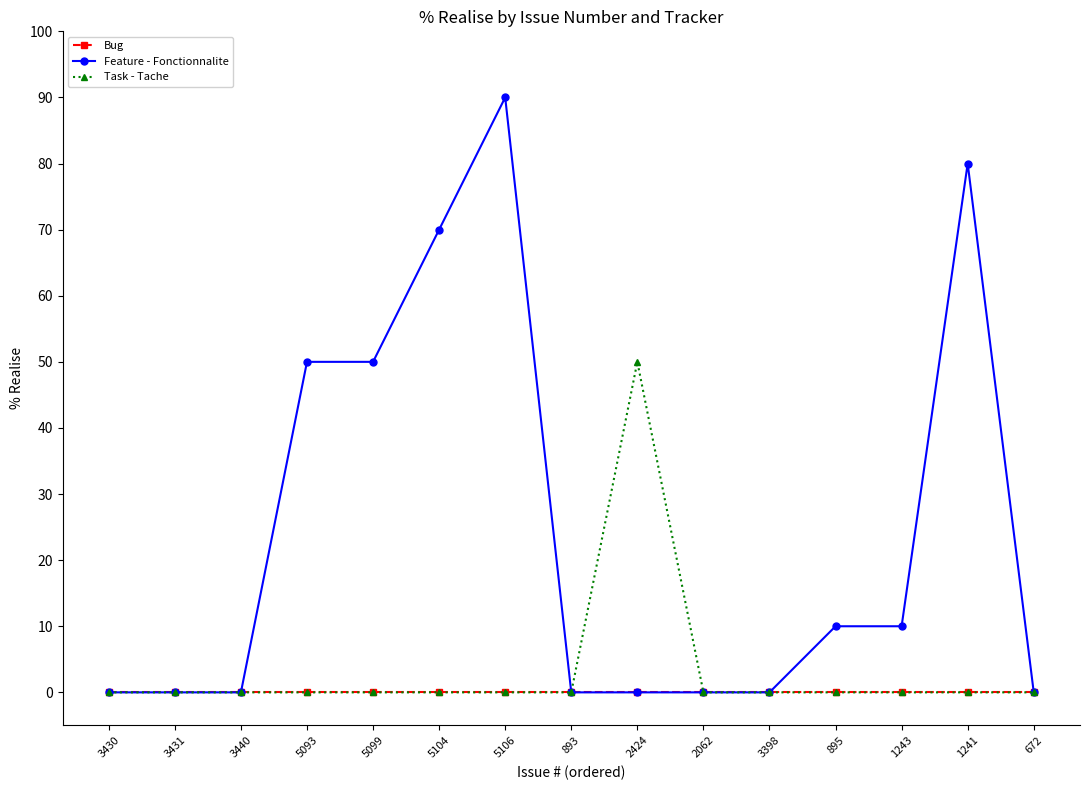

Which series has the largest range (max minus min)?

Feature - Fonctionnalite